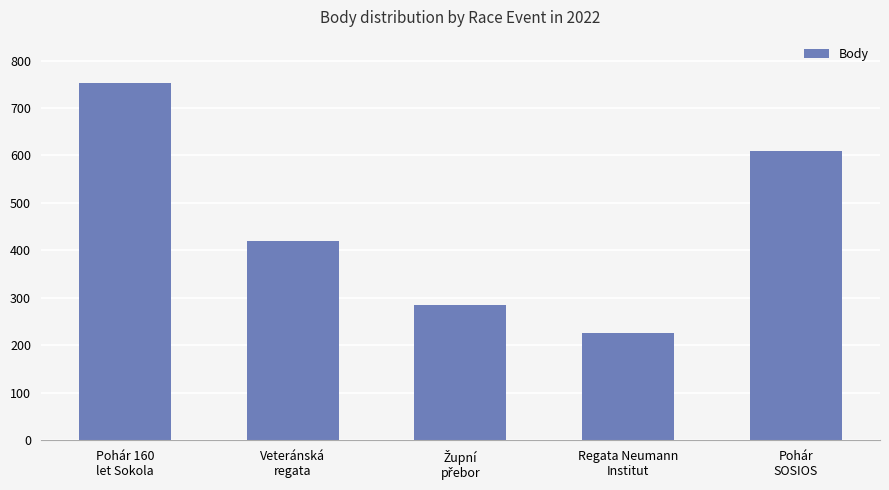

What position from the right is Veteránská
regata?

4